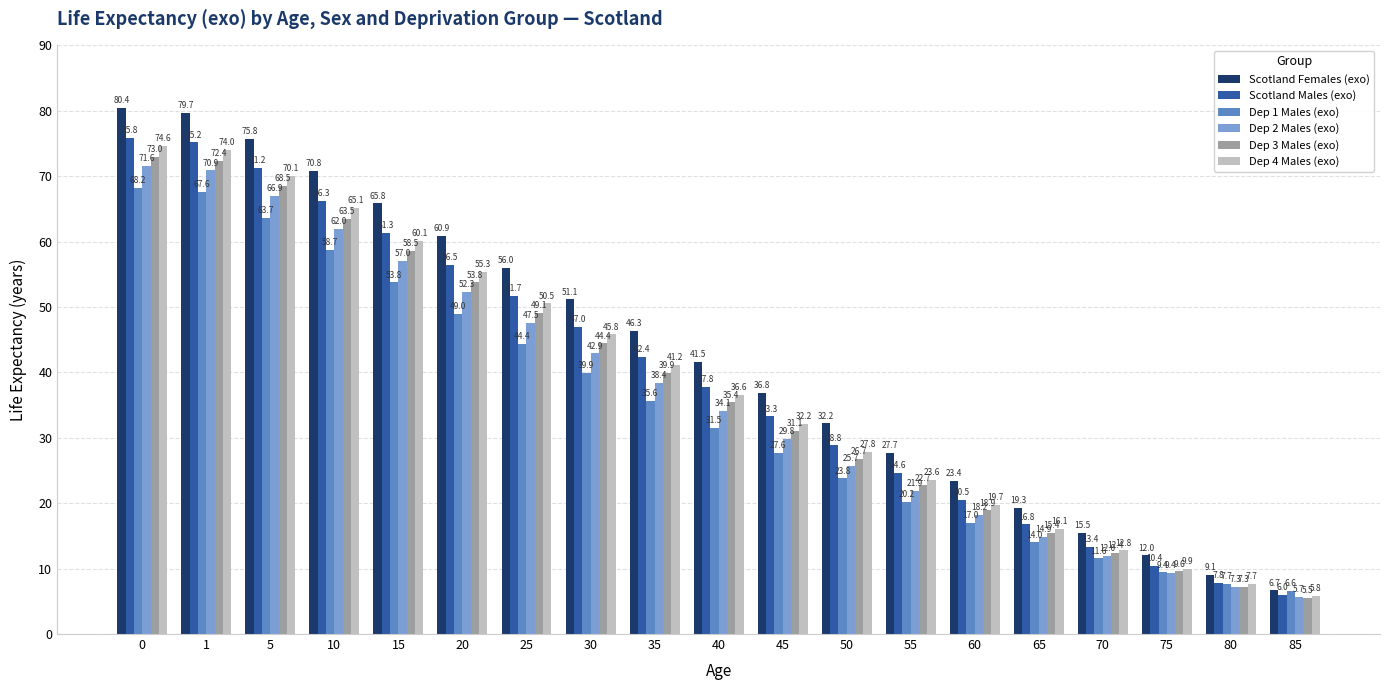

What is the value of the Dep 3 Males (exo) bar at the 14th from the left?

18.9